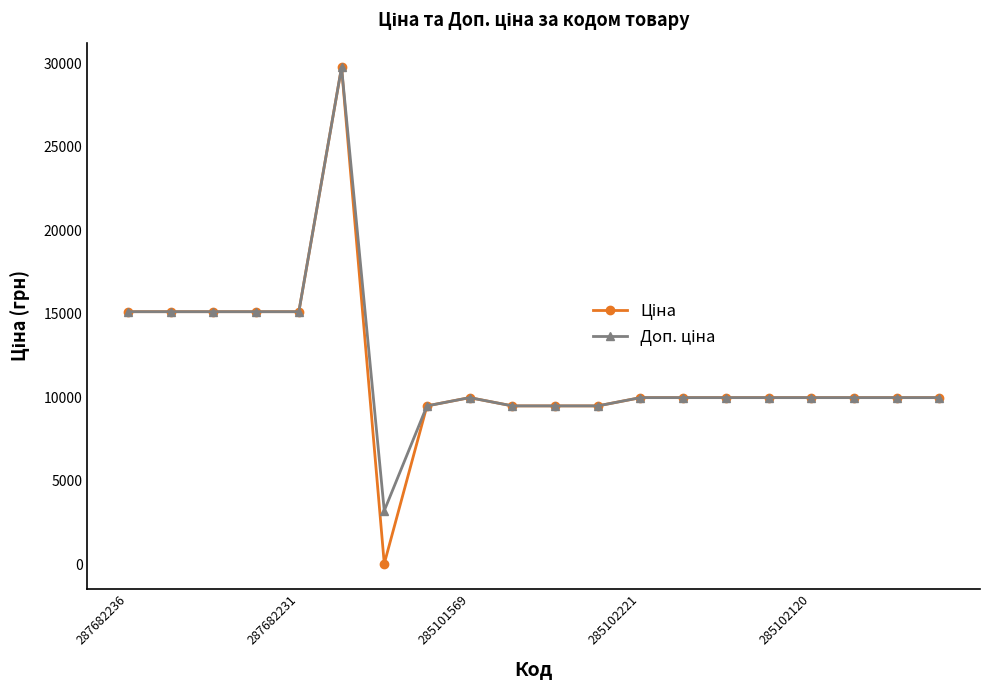

At how many categories does at least one series exceed 835?

20